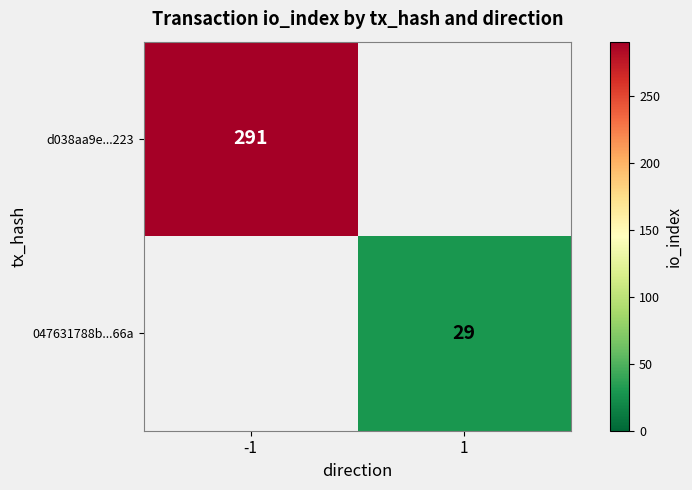

The value of d038aa9e...223 at -1 is 291. True or false?

True